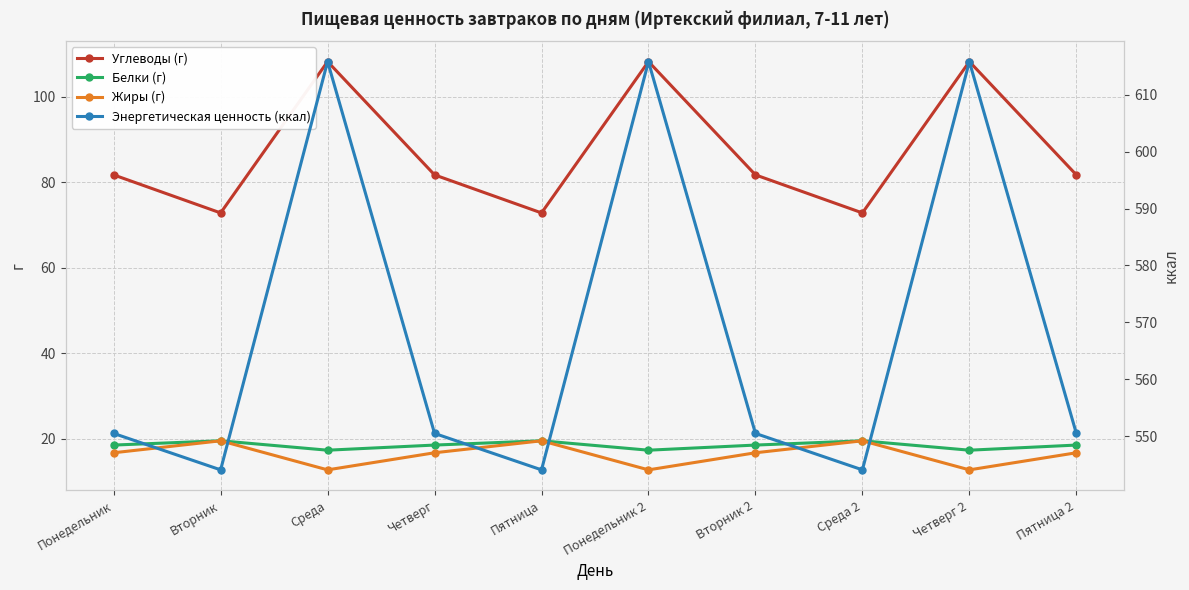

Which series has the widest spread of values?

Энергетическая ценность (ккал)